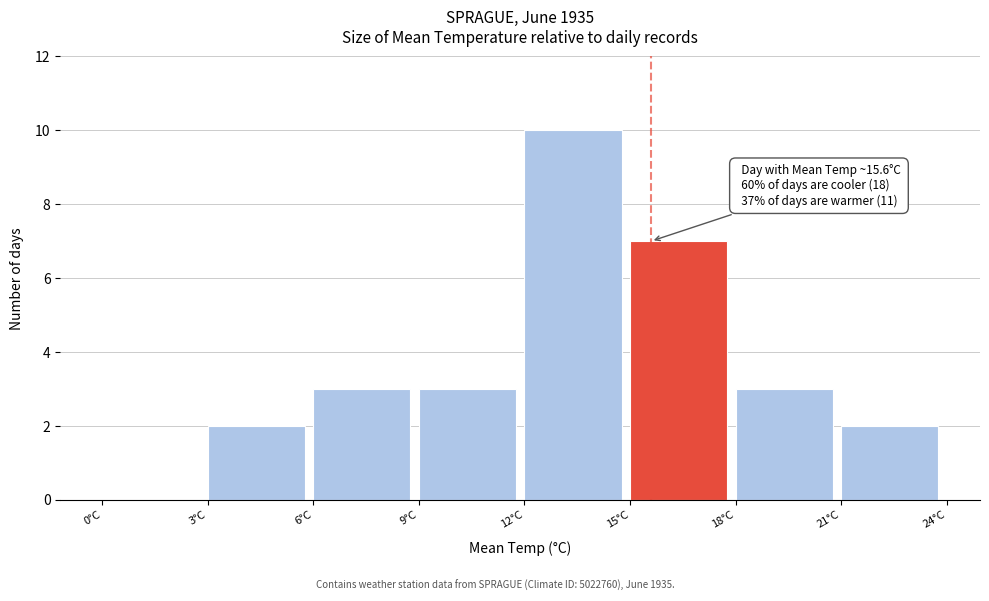

Over which range of the x-axis is the bar tallest?

12 to 15